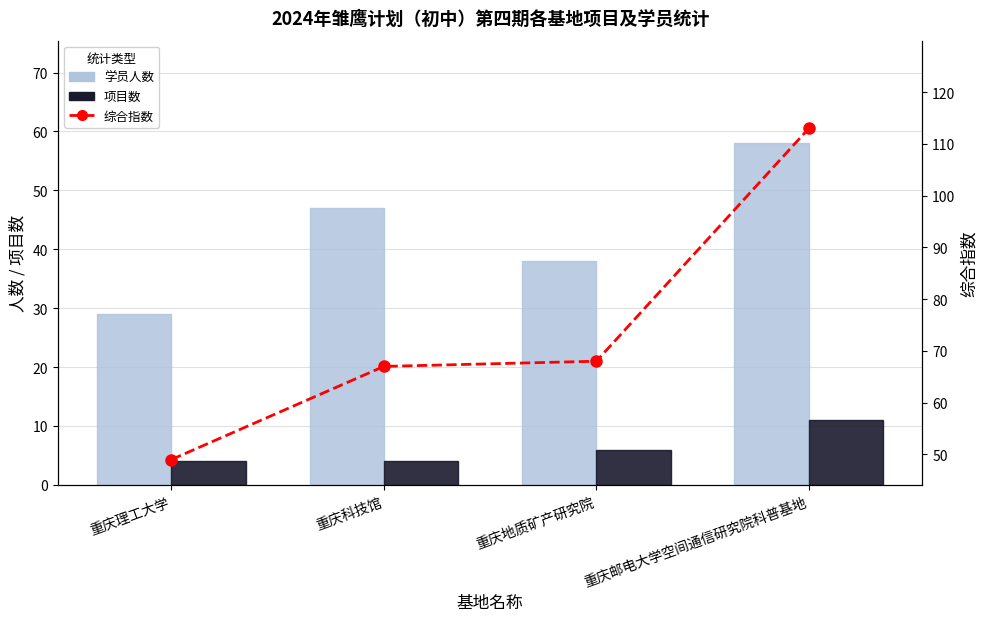

Where is 项目数 nearest to the value 7?

重庆地质矿产研究院